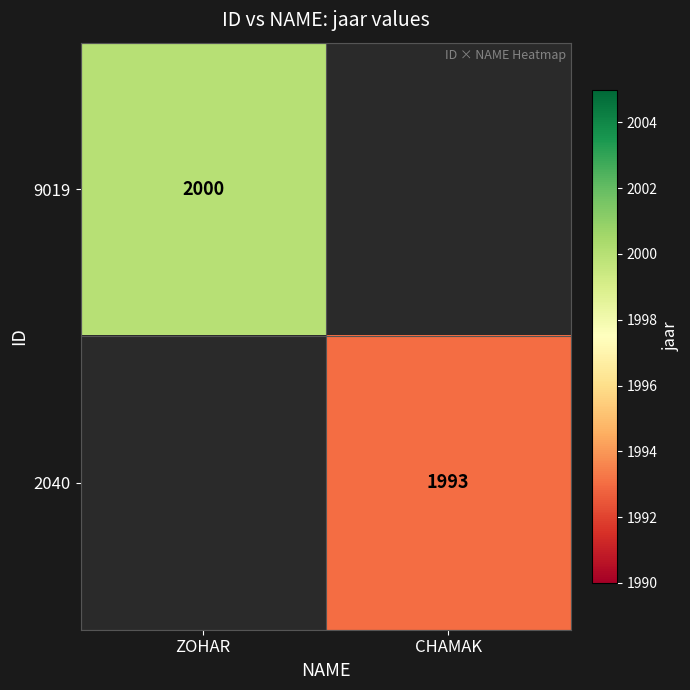

True or false: 9019 has a value of 577 at ZOHAR.

False